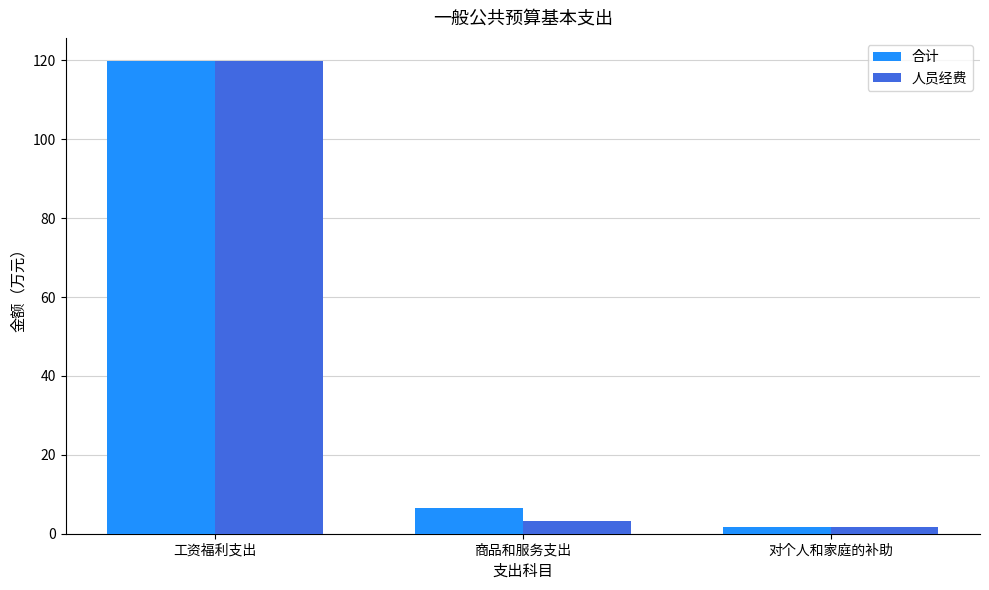

What is the total value across all series at 商品和服务支出?

9.6